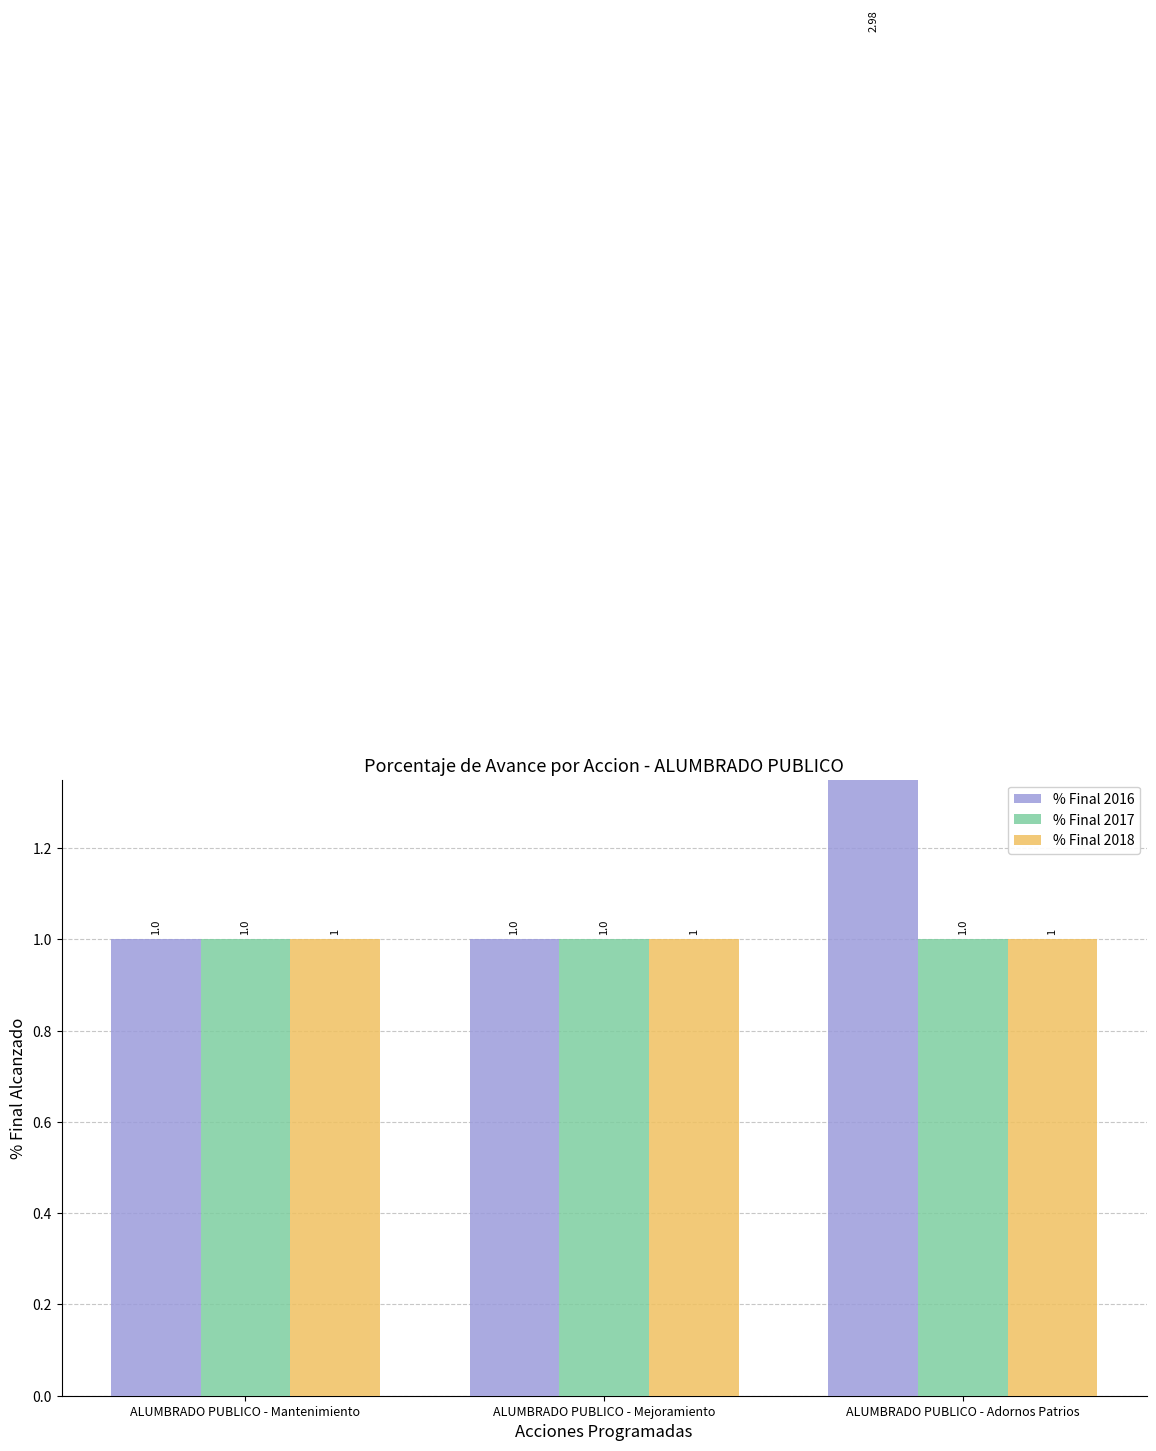

Which label corresponds to the largest value in the chart?

ALUMBRADO PUBLICO - Adornos Patrios